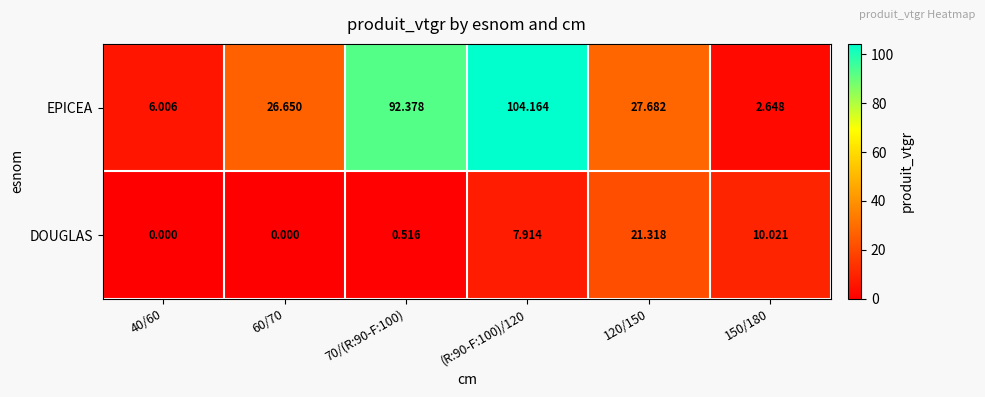

Which series has the largest total across all categories?

EPICEA